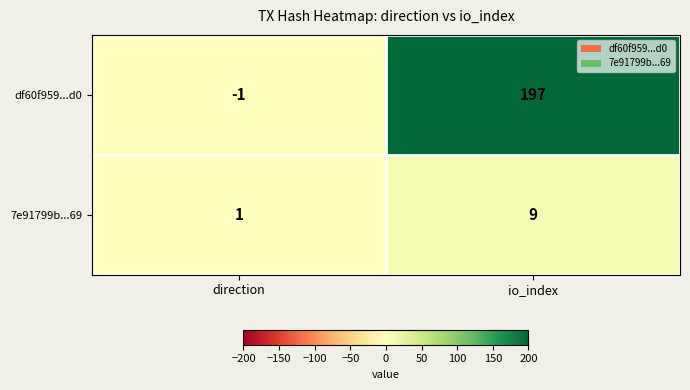

How many values in df60f959...d0 are above zero?

1